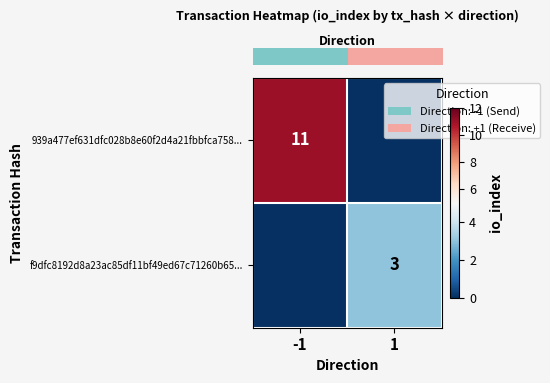

Rank the series by their maximum value, from lowest to highest.

row_1, row_0